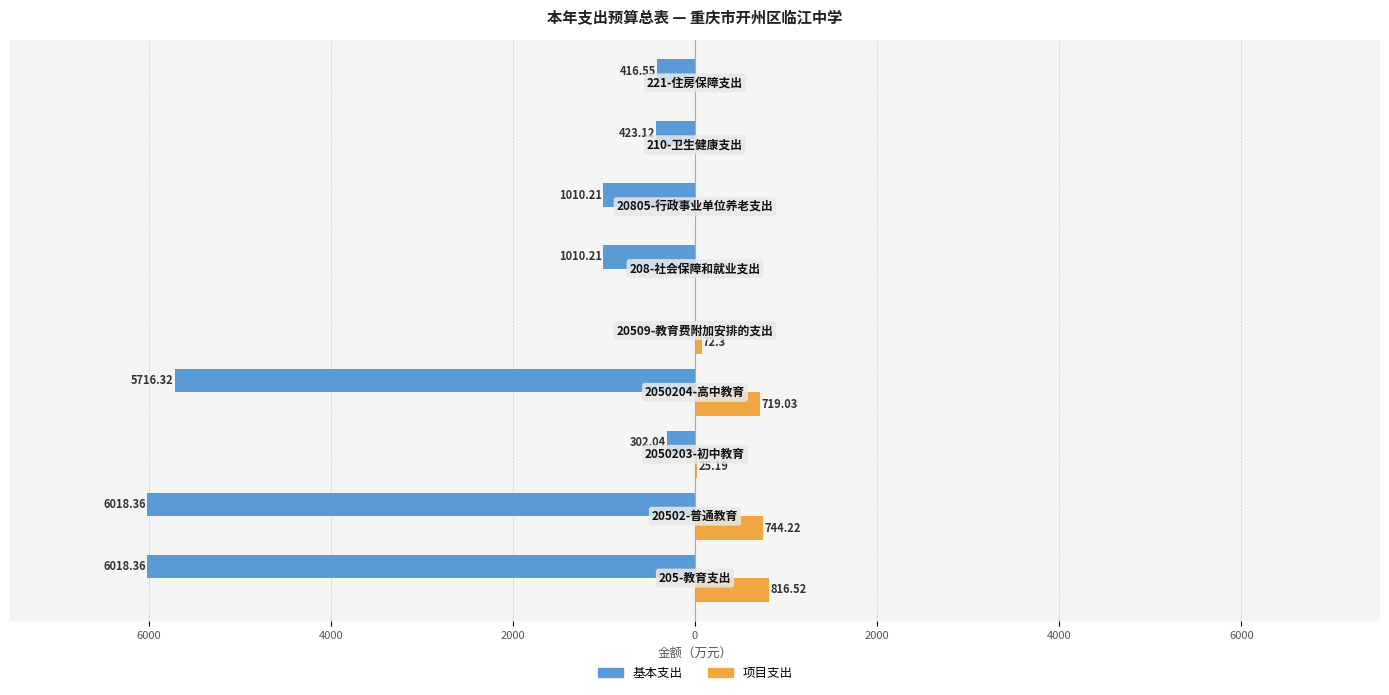

What are all the series names shown in the legend?

基本支出, 项目支出